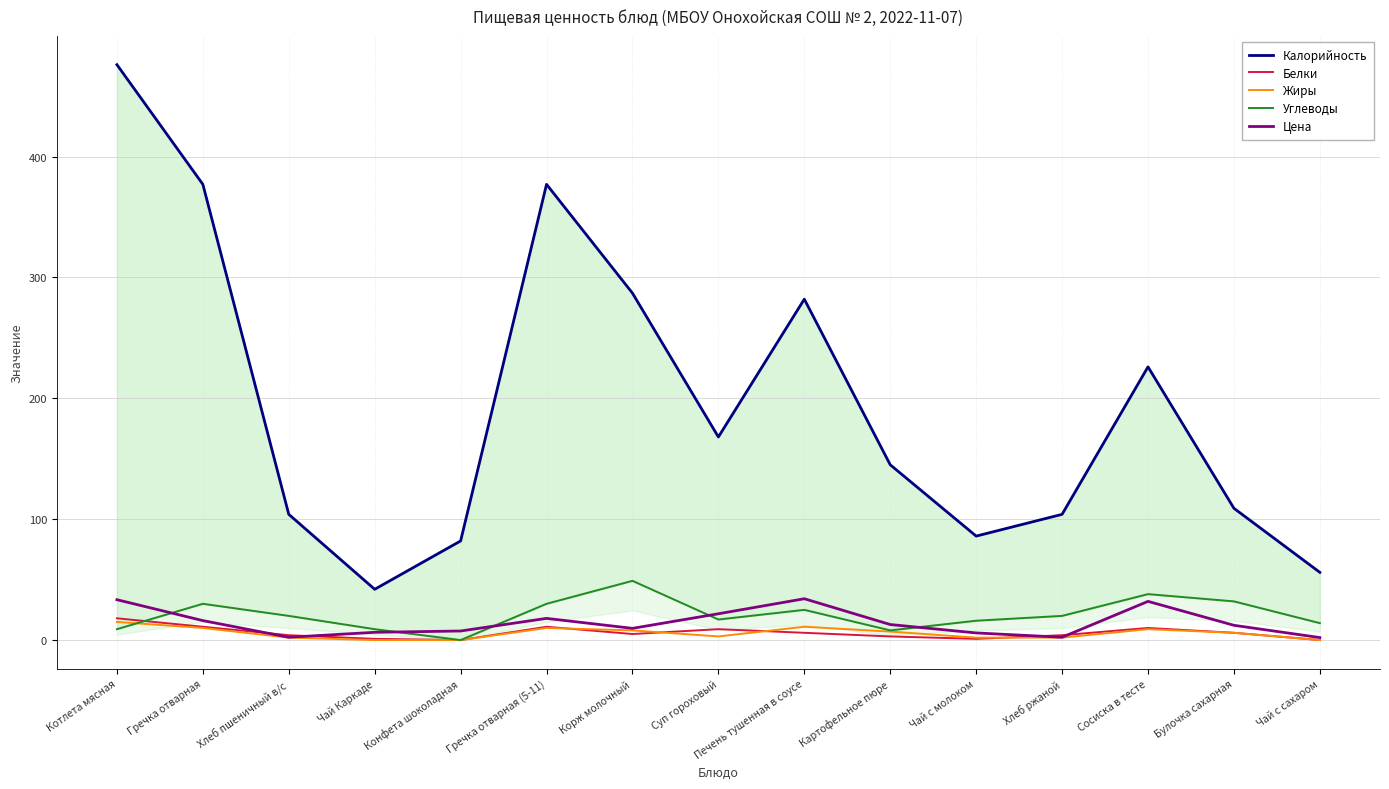

At which label does Жиры reach its minimum?

Чай Каркаде